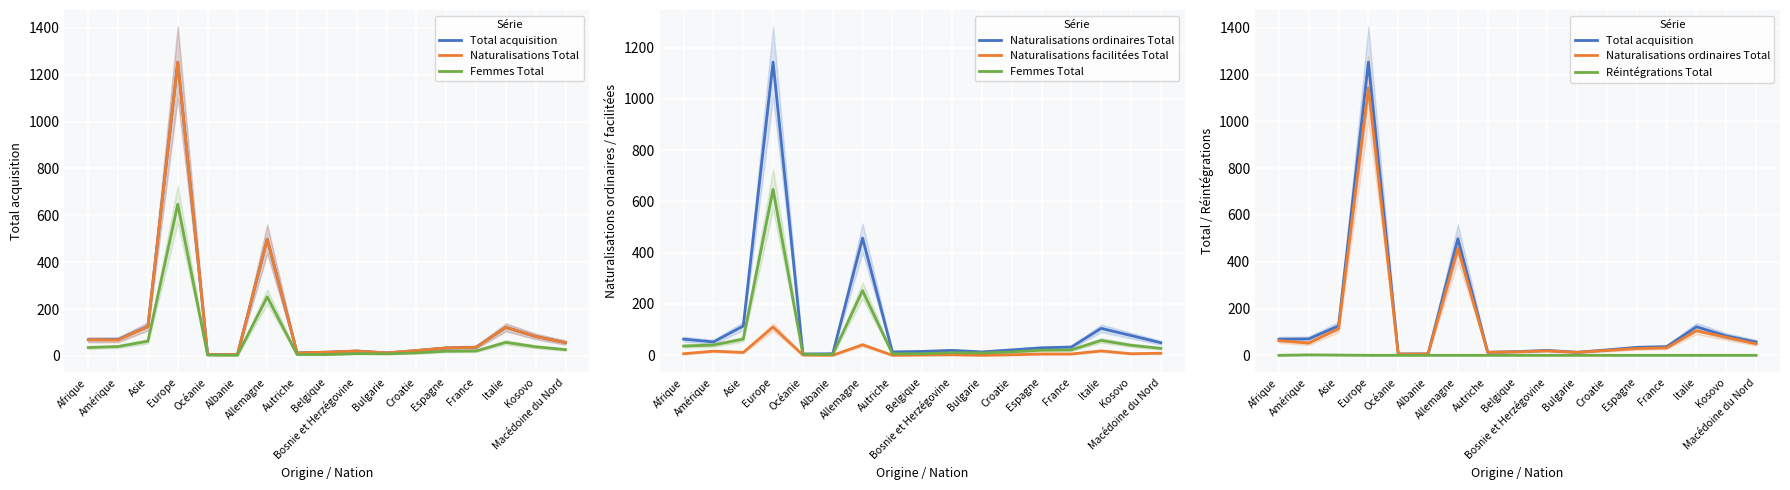

Read the Naturalisations ordinaires Total value at Belgique.

15